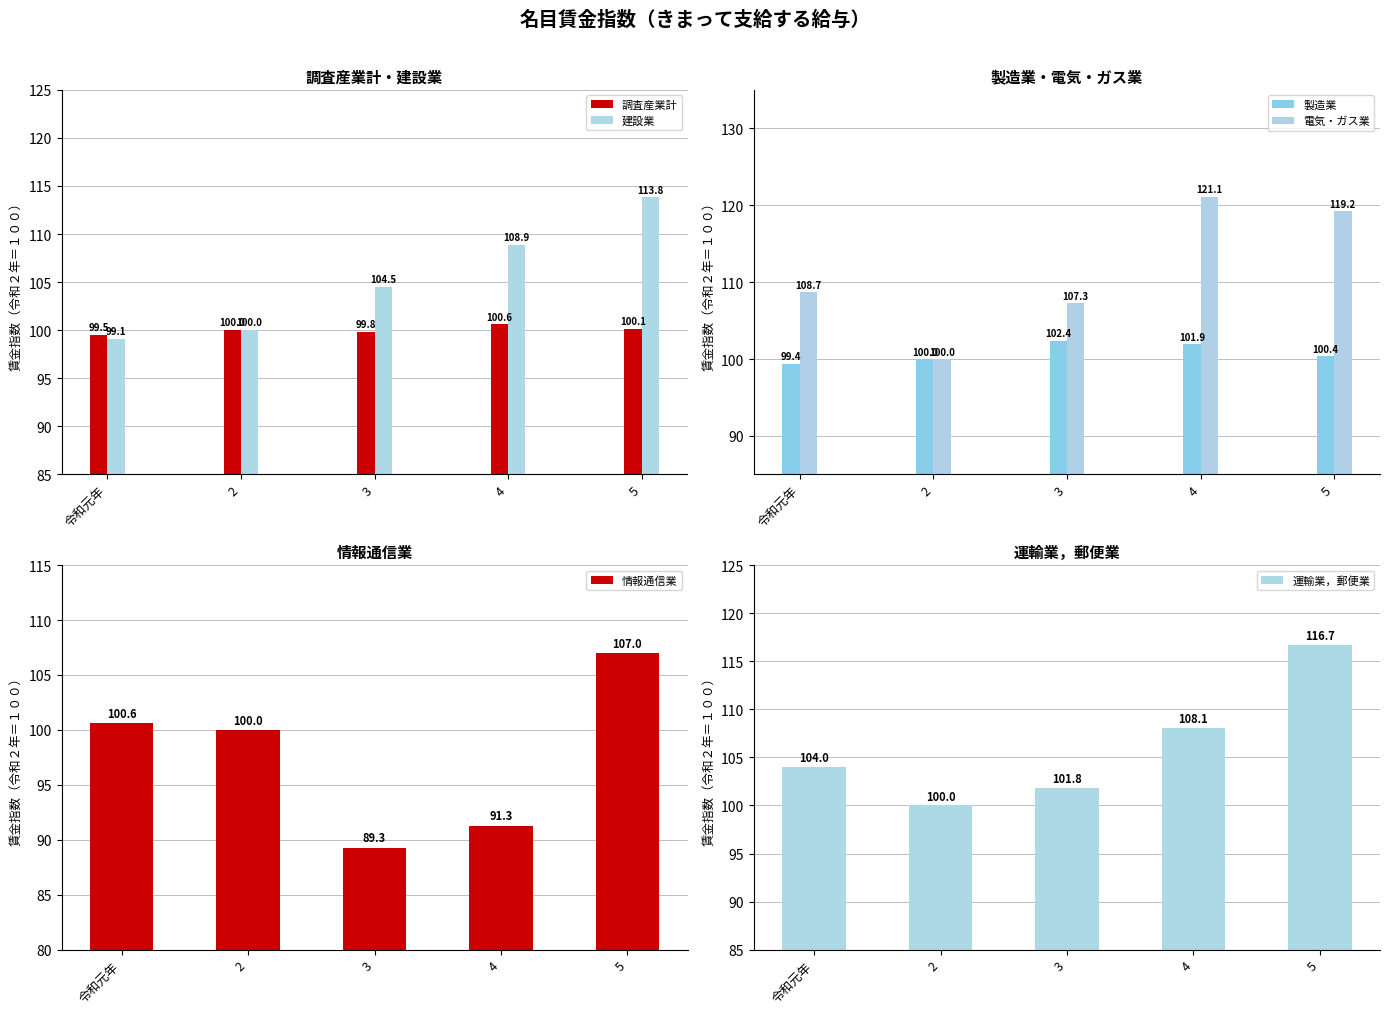

Are the bars horizontal?

No